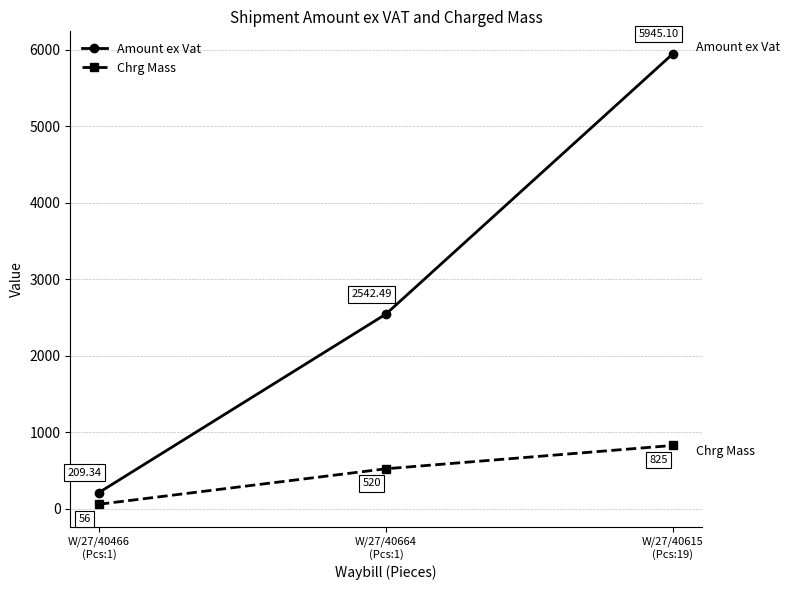

Which series changed the most between W/27/40664
(Pcs:1) and W/27/40615
(Pcs:19)?

Amount ex Vat